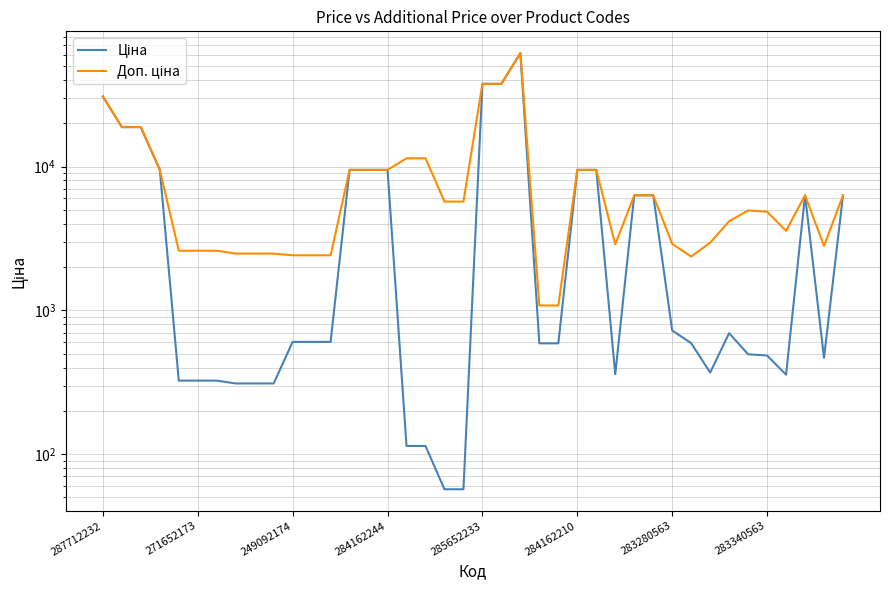

What is the smallest value displayed?

57.0